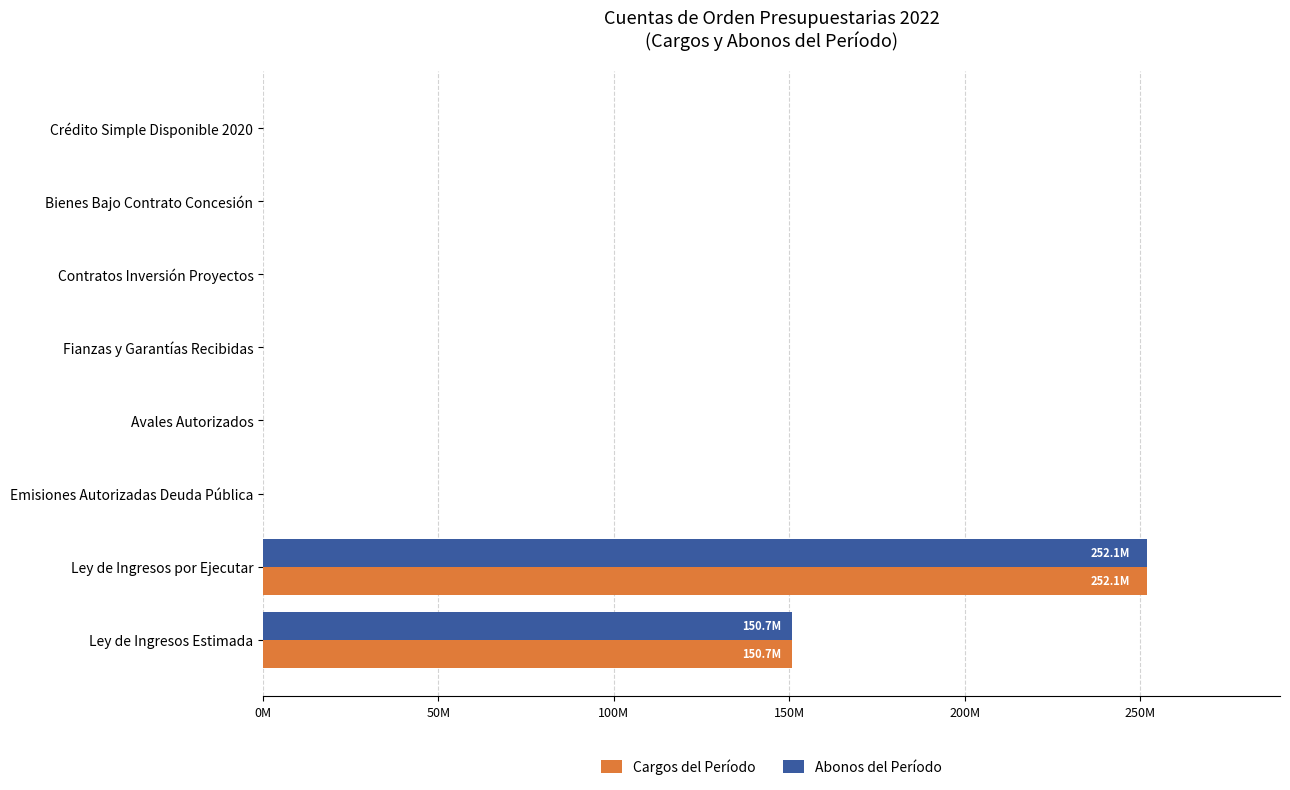

What are all the series names shown in the legend?

Cargos del Período, Abonos del Período